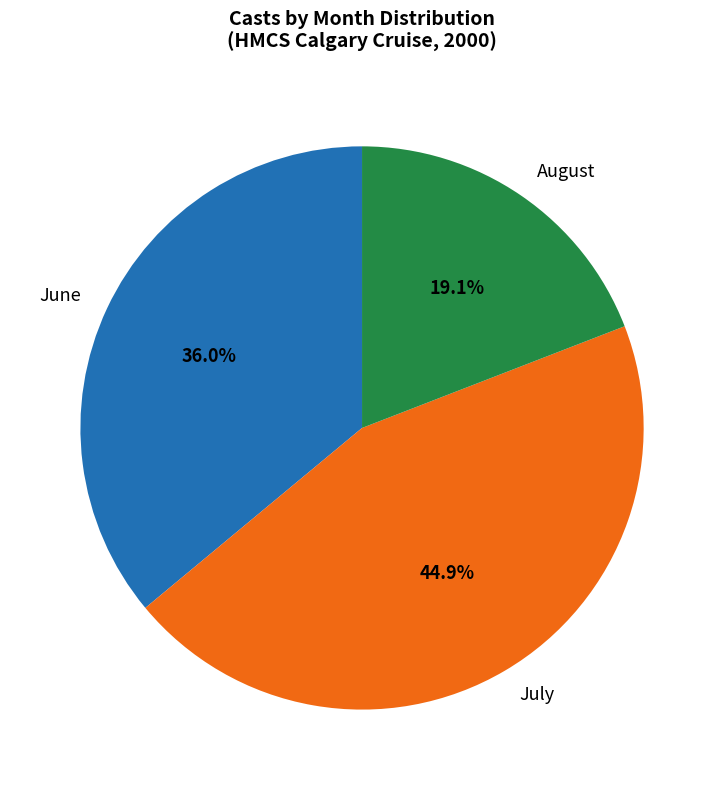

Does August represent more than half of the total?

No